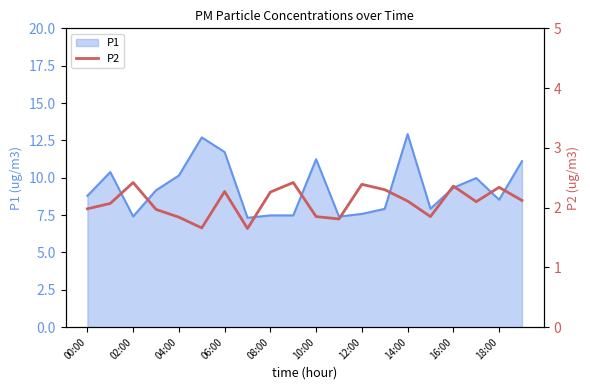

Is it true that the value at 00:00 is 2.0?

True